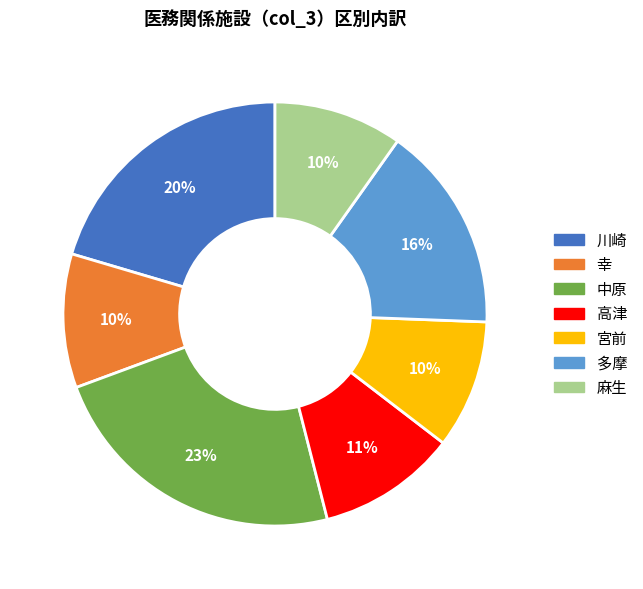

Is there a majority slice in this chart?

No